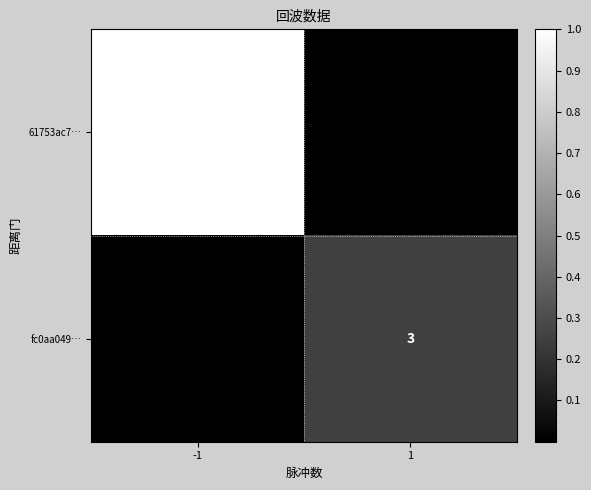

The value of 61753ac7… at -1 is 7. True or false?

False